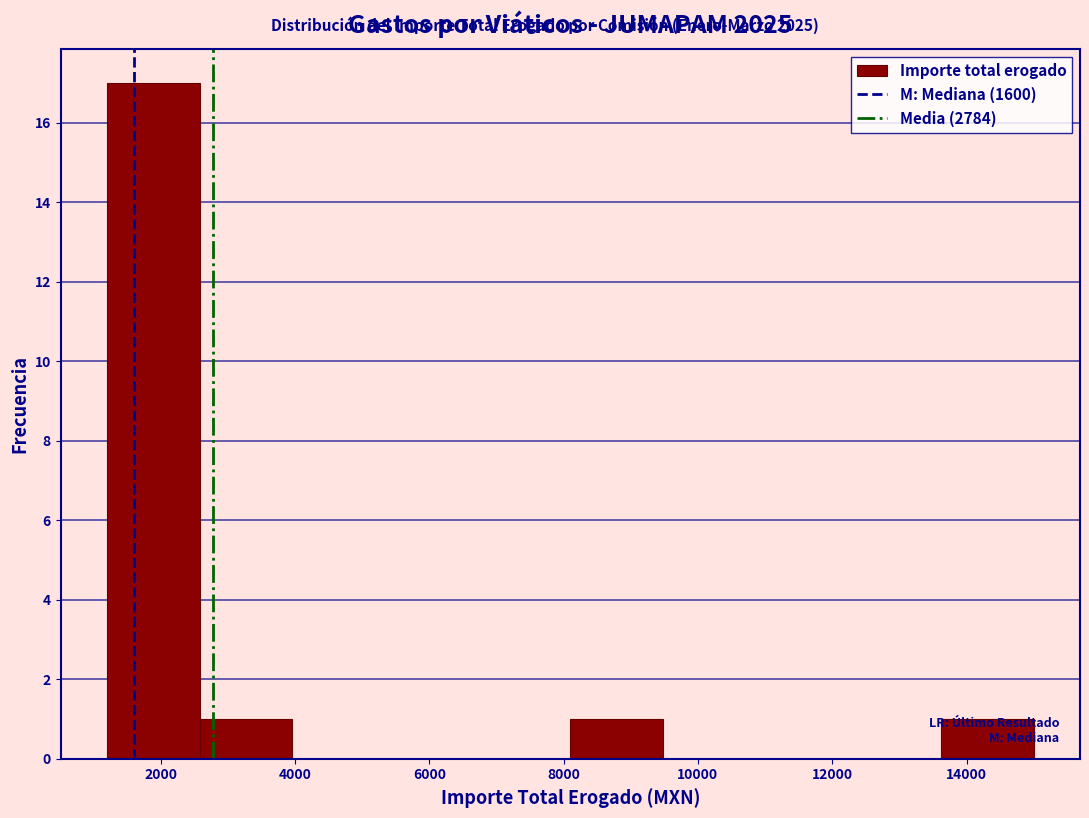

Reading left to right, list every bar in this chart as the range it spans on the x-axis followed by its height. Neither the bar edges nor the heights are printed on the chart, so give them approximately, as read against the axes.

1200 to 2580: 17
2580 to 3960: 1
3960 to 5340: 0
5340 to 6720: 0
6720 to 8100: 0
8100 to 9480: 1
9480 to 10860: 0
10860 to 12240: 0
12240 to 13620: 0
13620 to 15000: 1